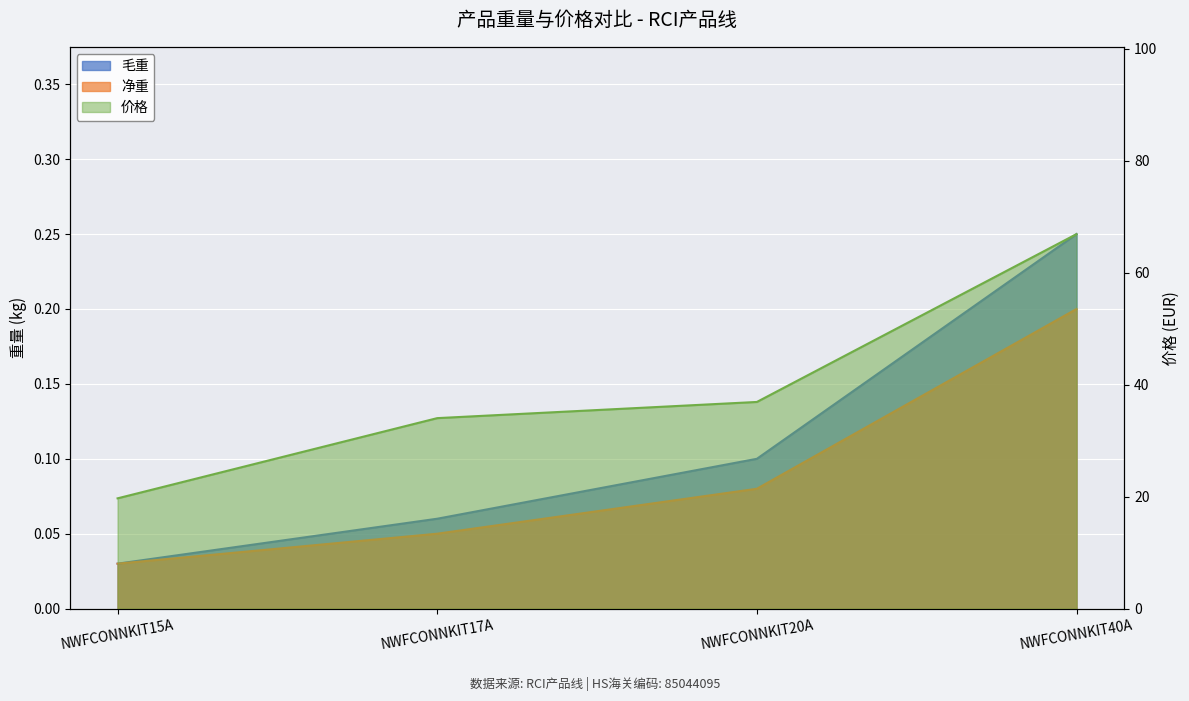

Is the value of 价格 at NWFCONNKIT20A greater than the value of 毛重 at NWFCONNKIT40A?

Yes